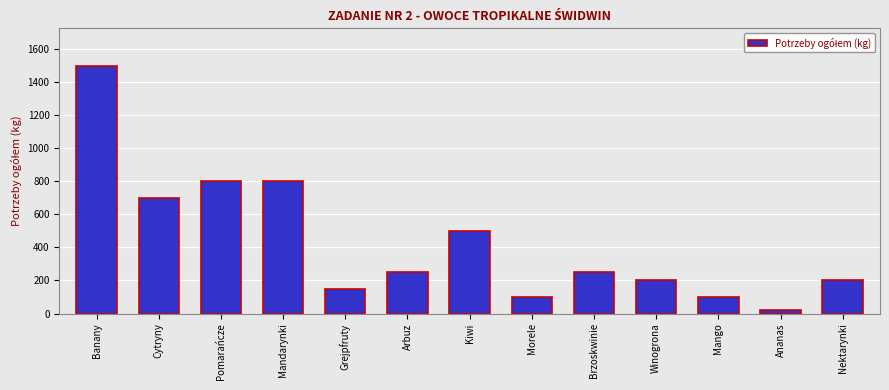

What value does the data have at Winogrona, to the nearest 50?

200